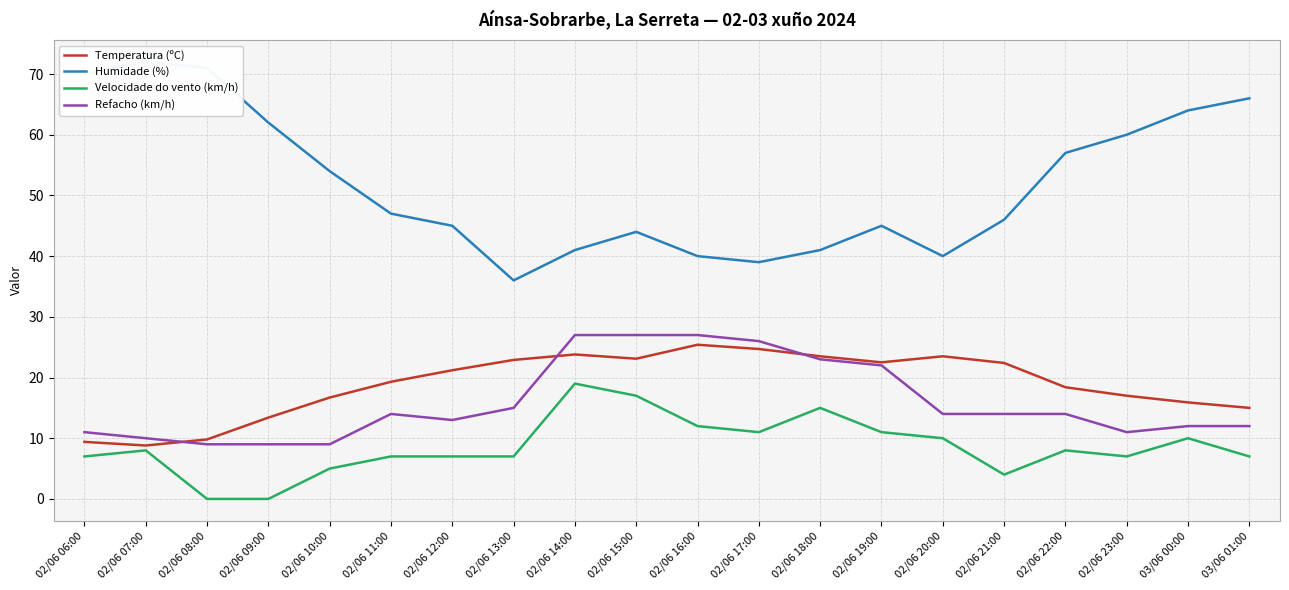

True or false: Velocidade do vento (km/h) has a value of 8.0 at 02/06 22:00.

True